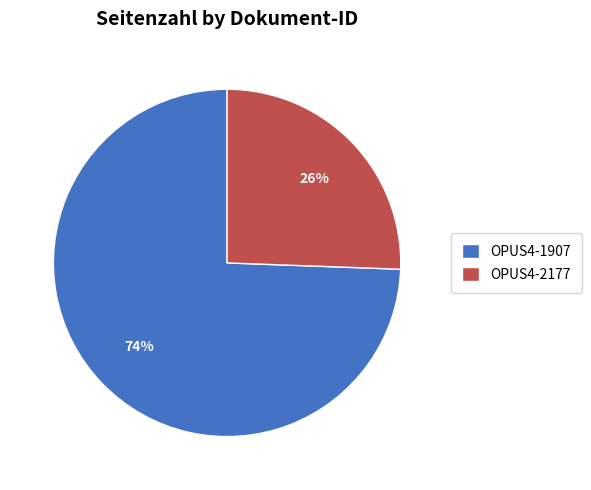

Which category accounts for the majority?

OPUS4-1907